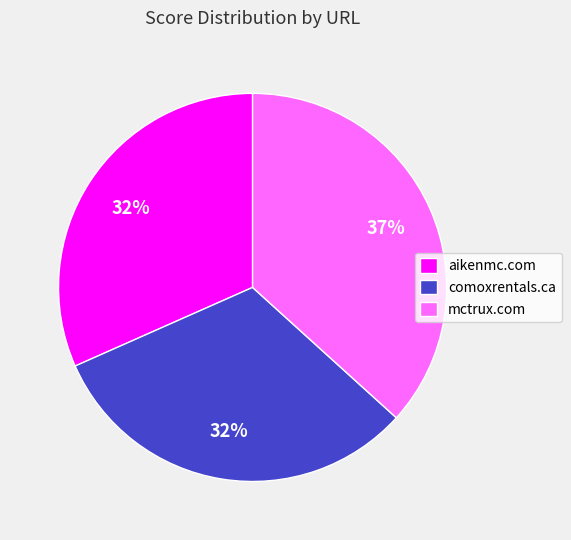

To the nearest percent, what is the average slice percentage?

33%